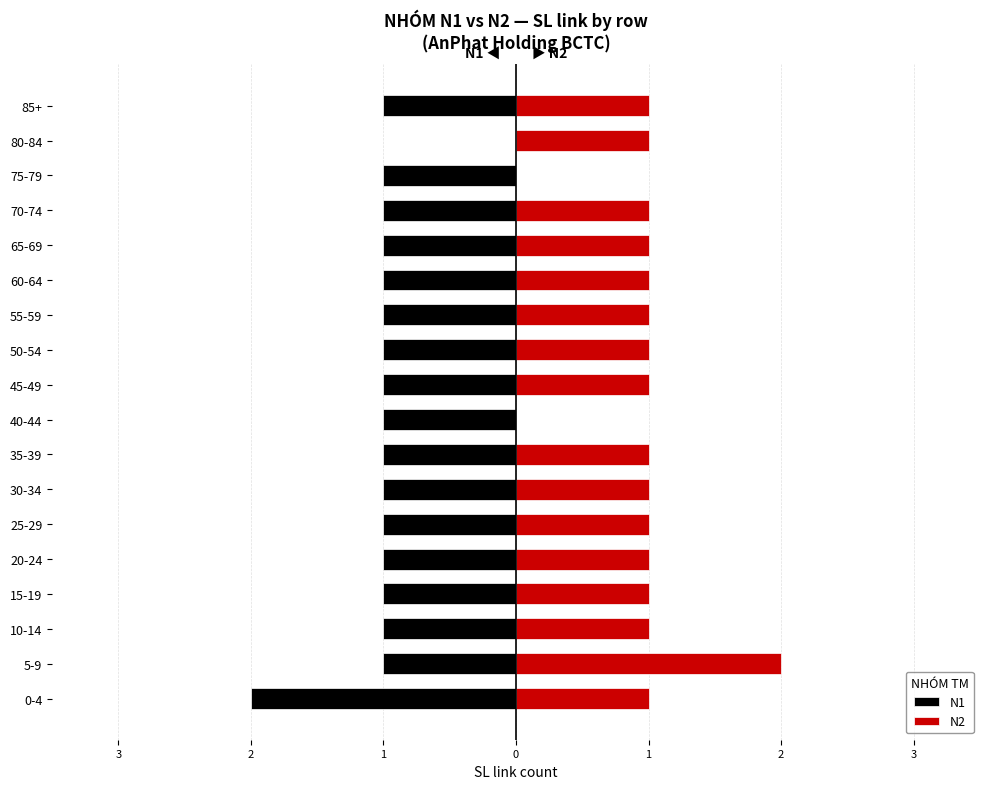

What is the difference between the highest and lowest values at 70-74?

2